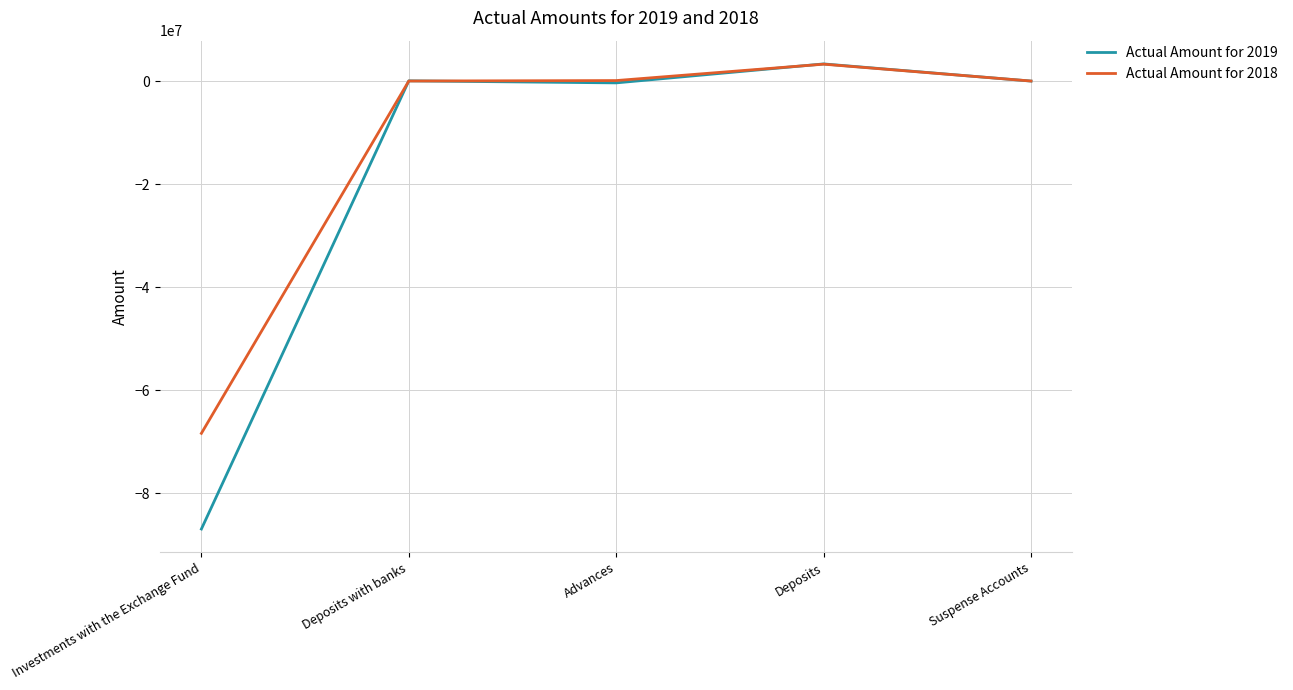

What is the difference between the second highest and second lowest values in the Actual Amount for 2018 series?

90354